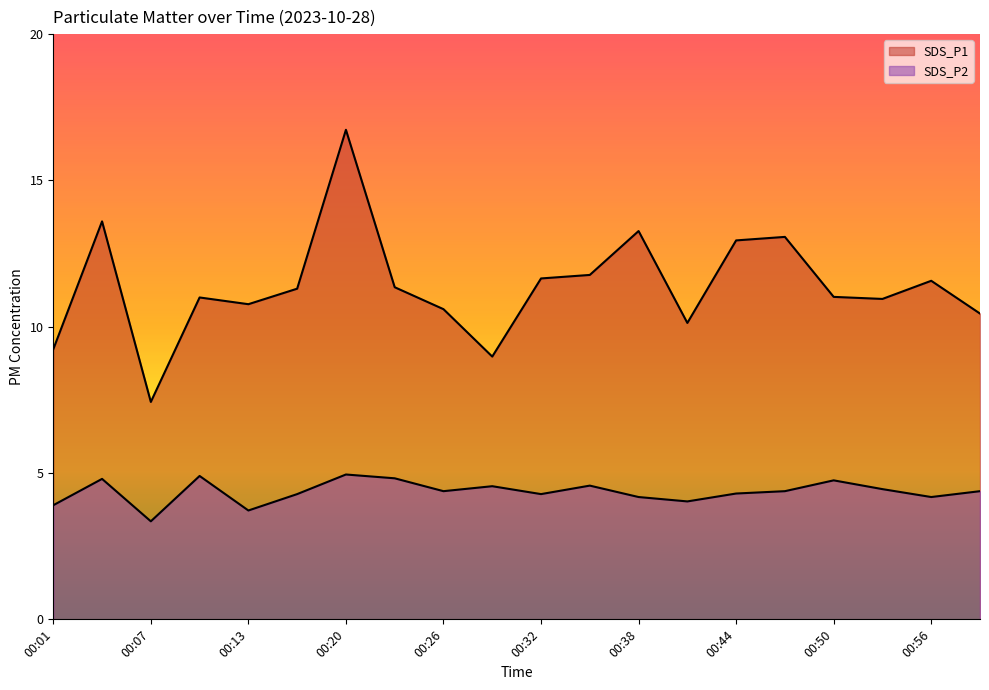

Rank the series by their maximum value, from lowest to highest.

SDS_P2, SDS_P1